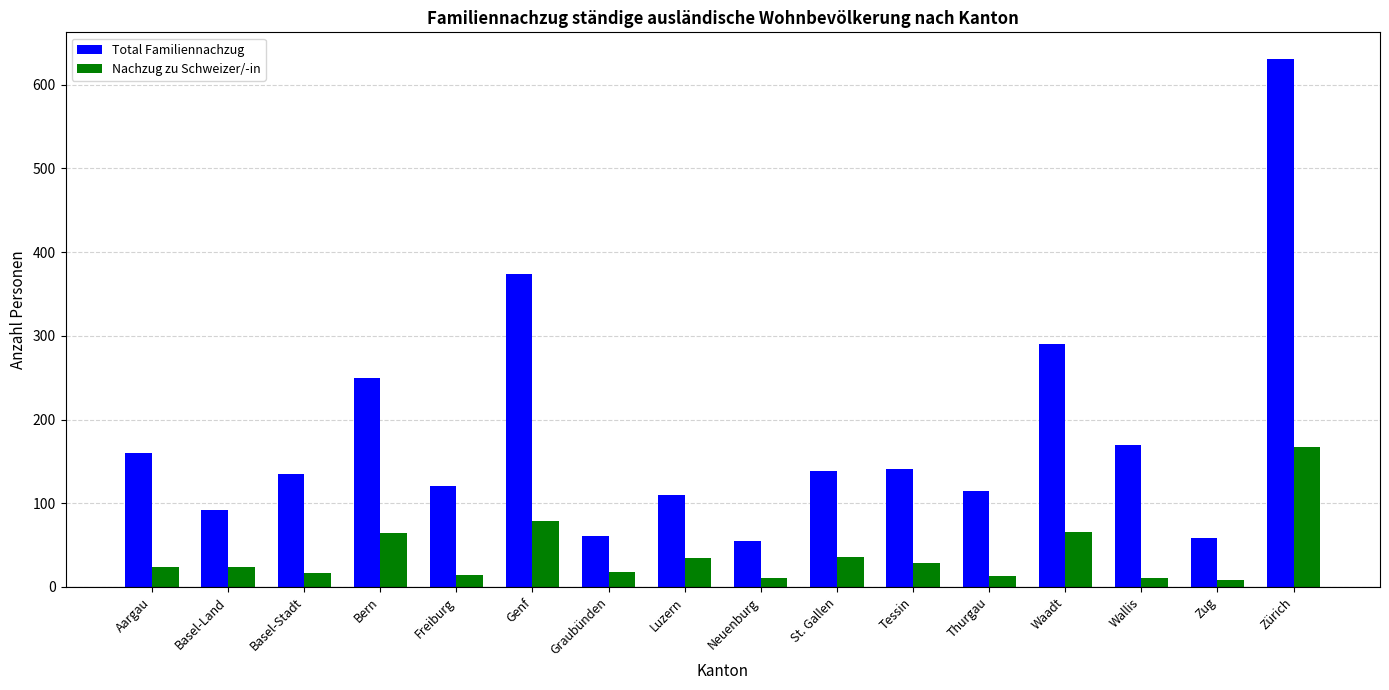

How many distinct data groups are displayed?

2